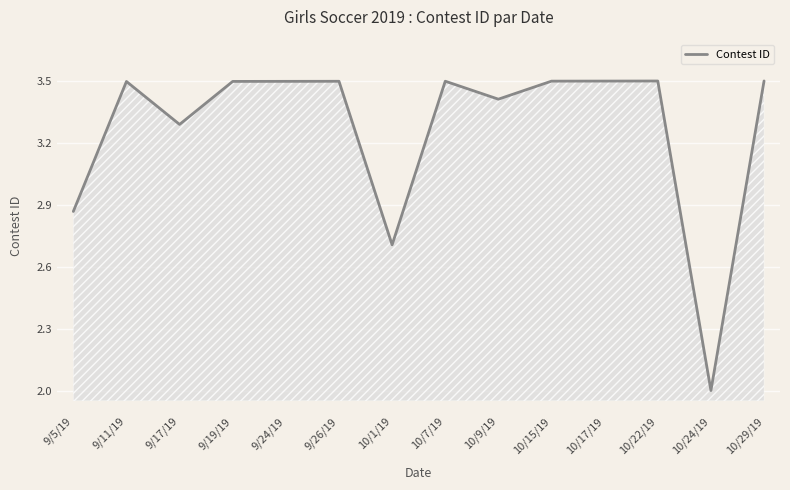

Which label corresponds to the smallest value in the chart?

10/24/19